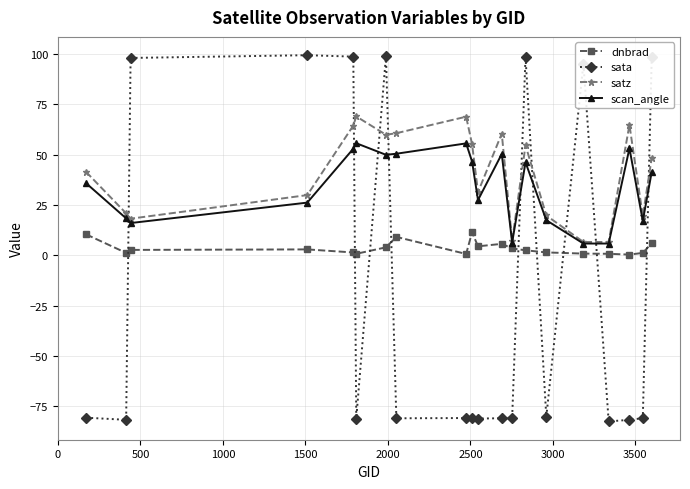

True or false: dnbrad and satz cross at least once.

False